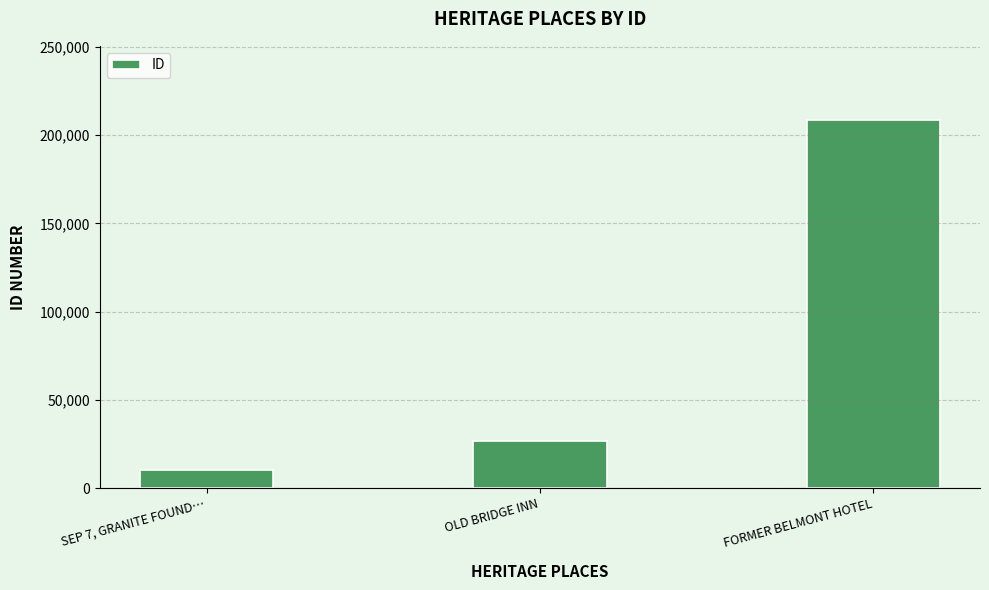

How many values are below 26749?

1